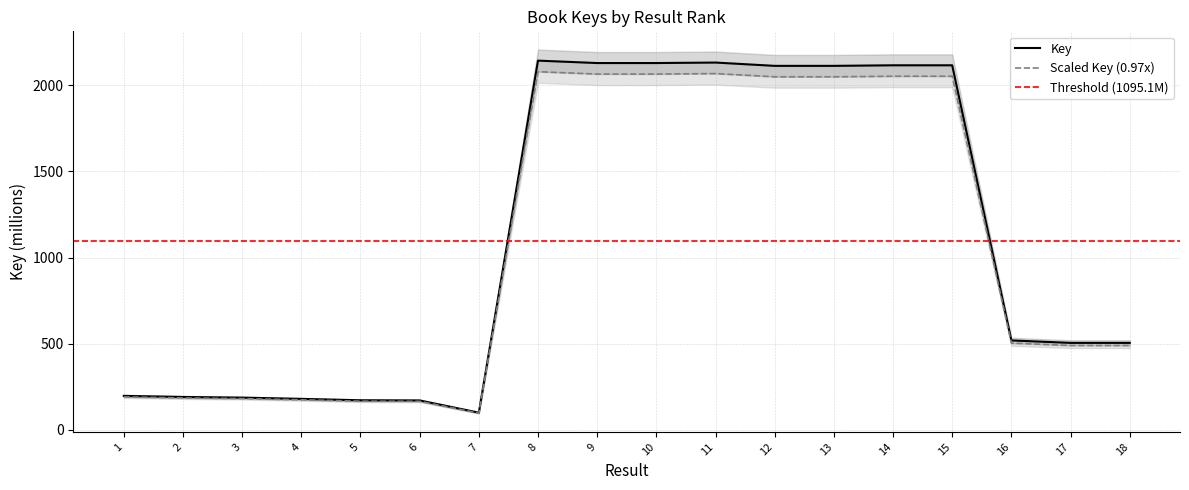

How many points are lower than both their immediate neighbors (excluding endpoints)?

3